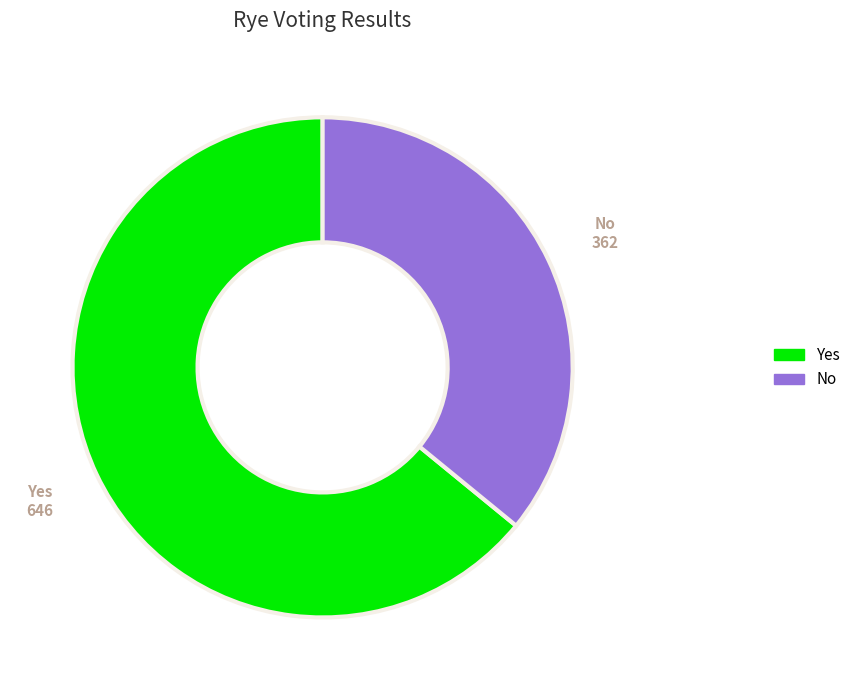

Is the sum of No and Yes greater than half?

Yes